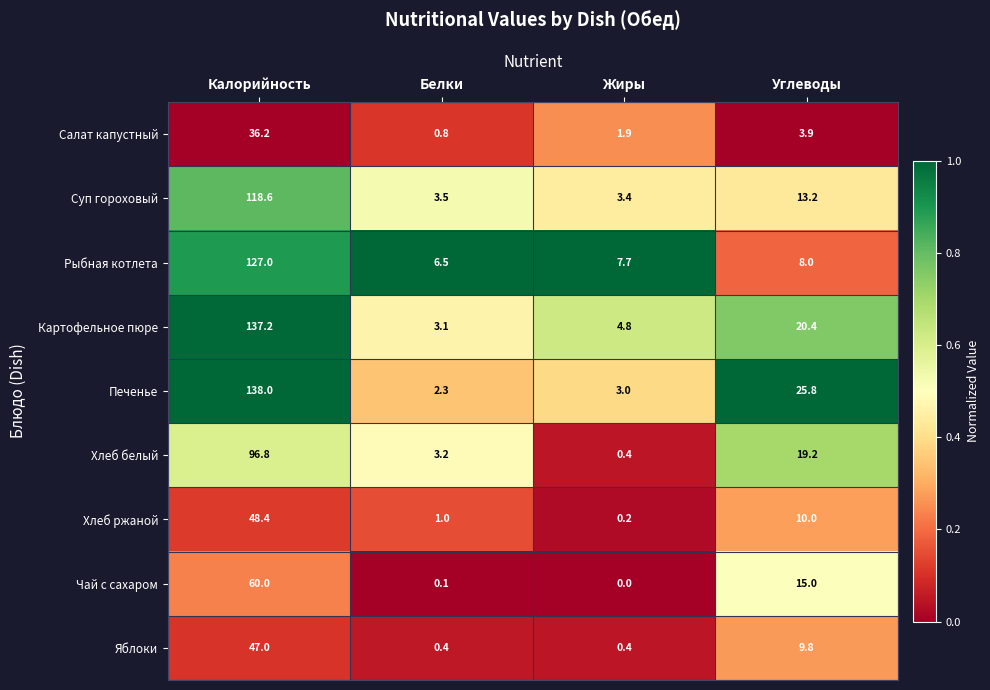

What is the maximum value shown in the chart?

138.0